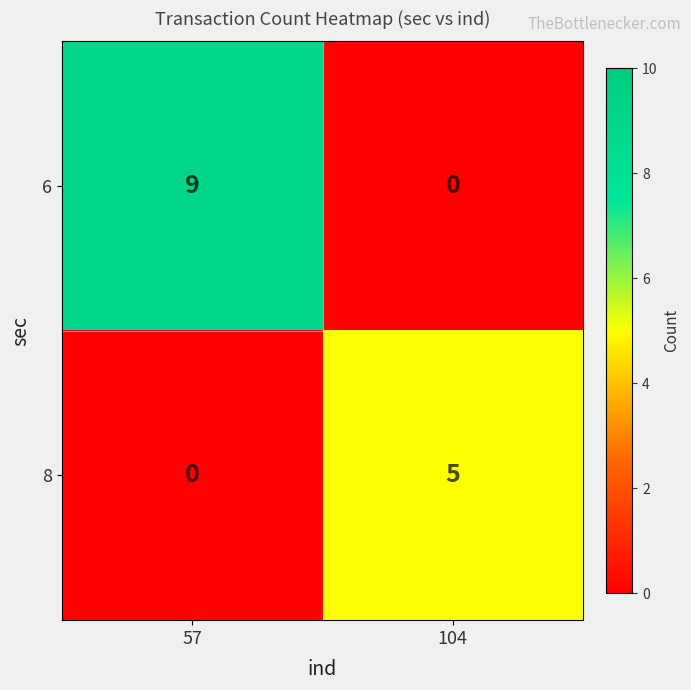

Which series changed the most between 57 and 104?

6